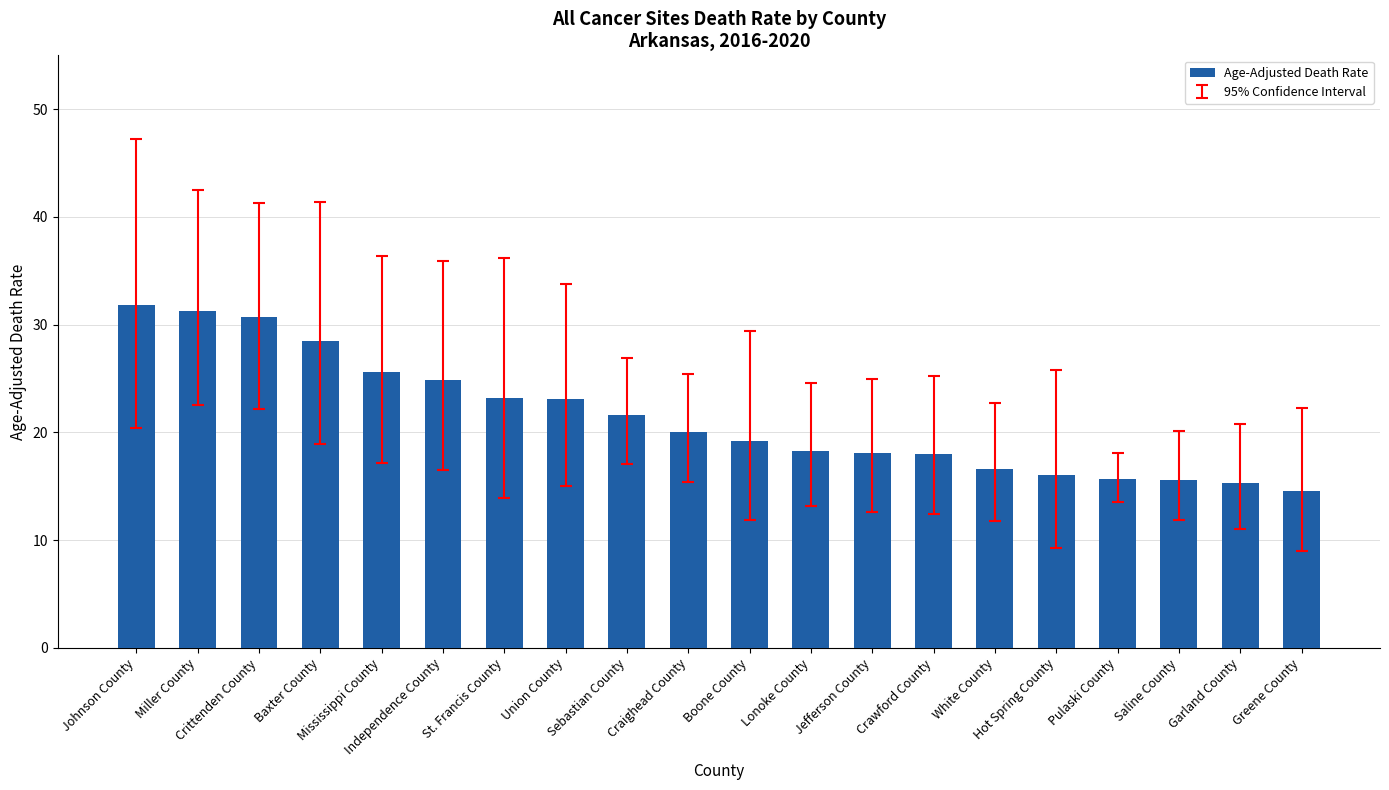

What is the average value?

21.4